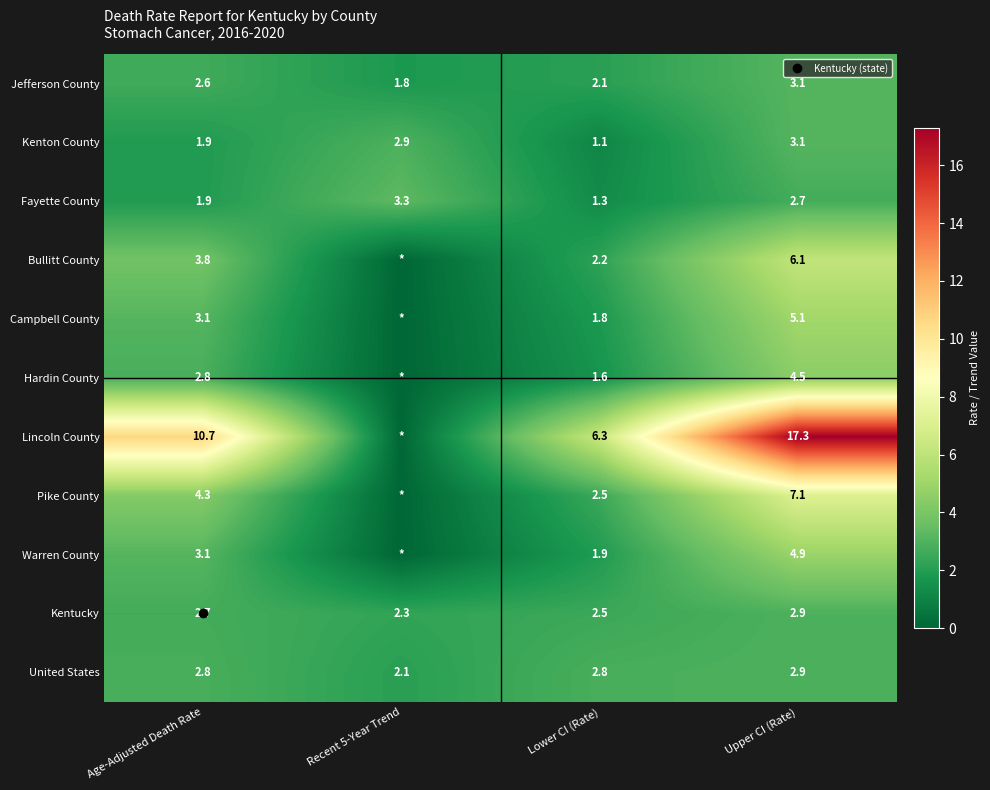

Between Age-Adjusted Death Rate and Recent 5-Year Trend, which series saw the biggest shift?

Lincoln County